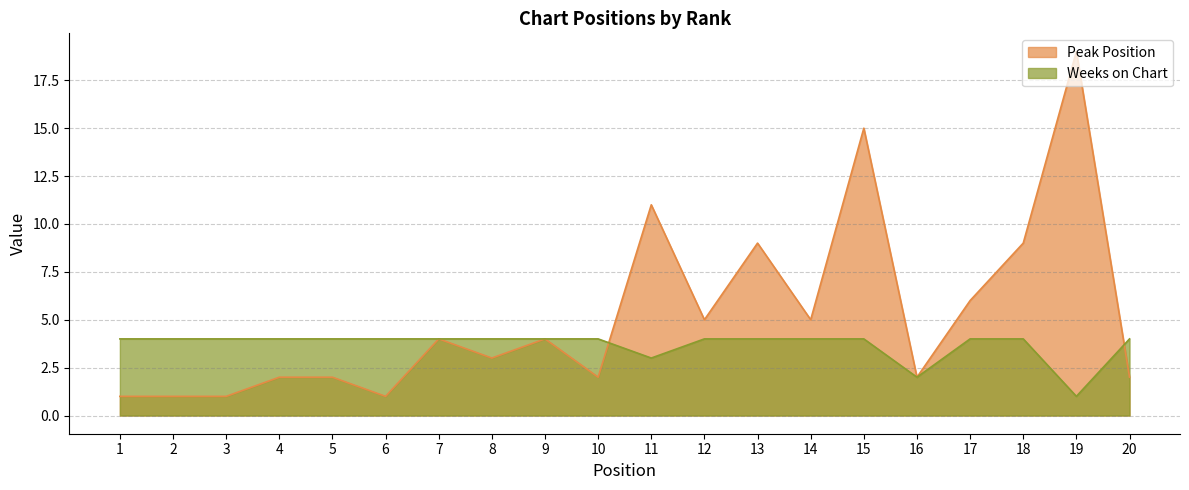

Which category has the highest value in the Weeks on Chart series?

1